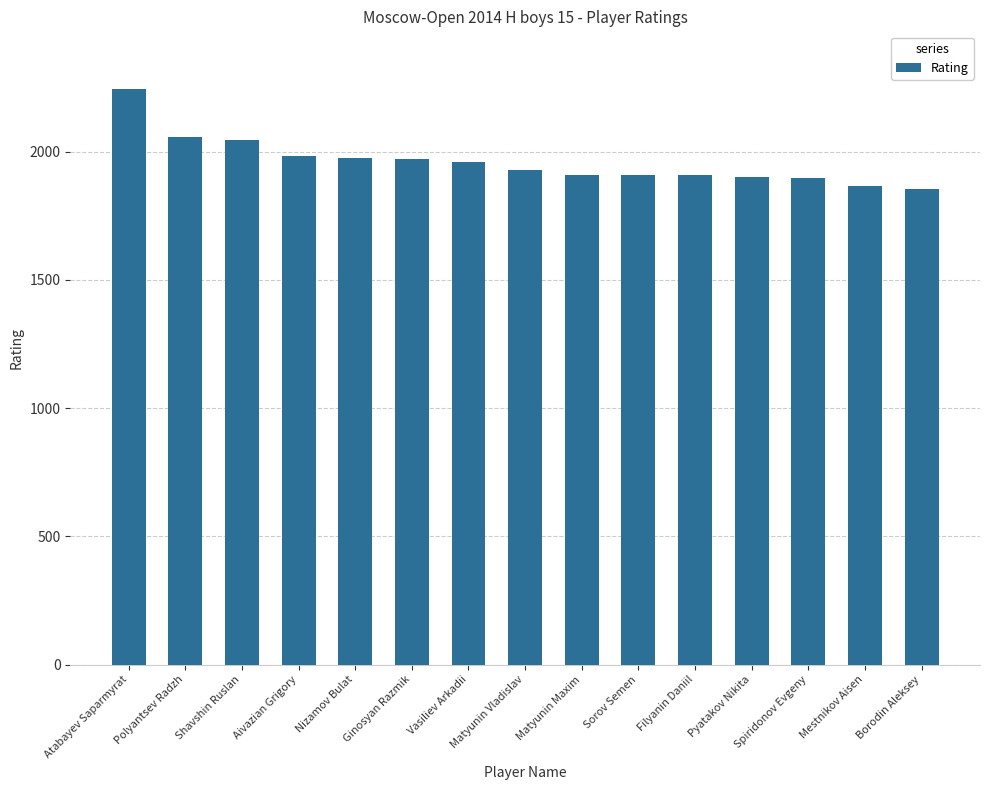

What is the sum of all values?

29404